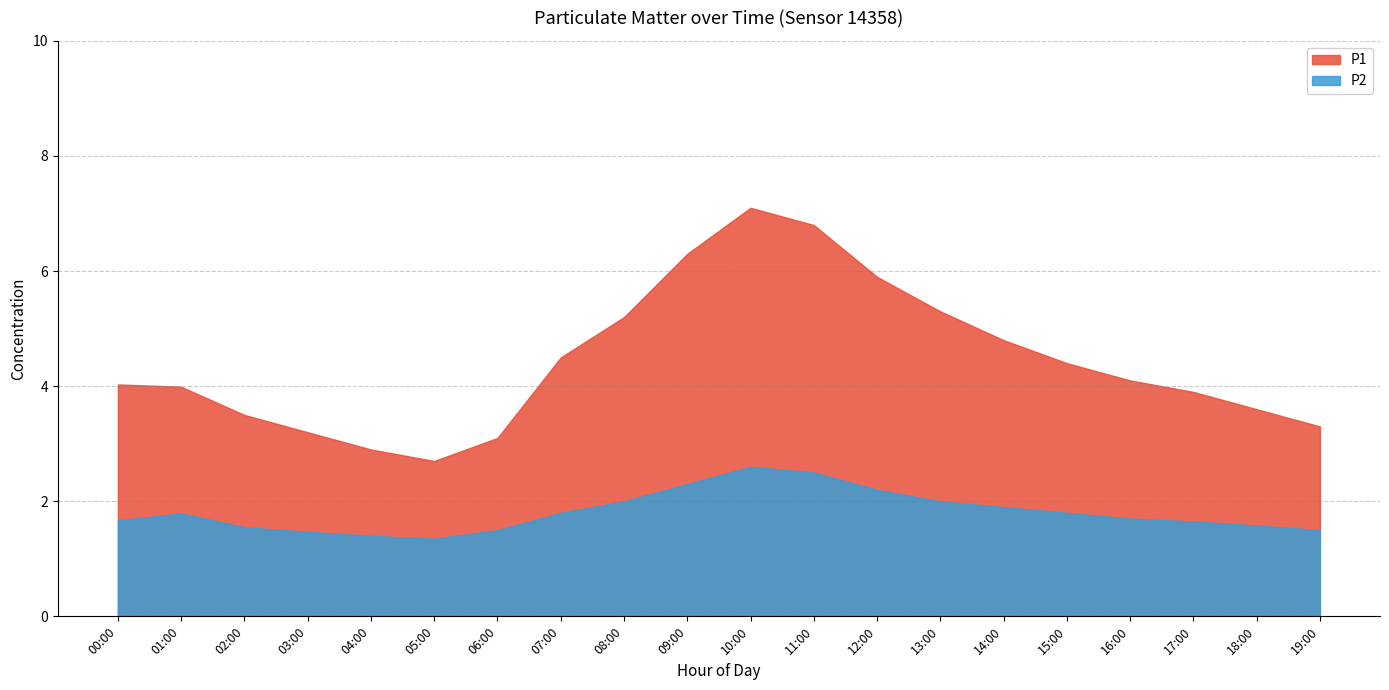

What is the sum of the P1 values at 10:00 and 09:00?

13.4